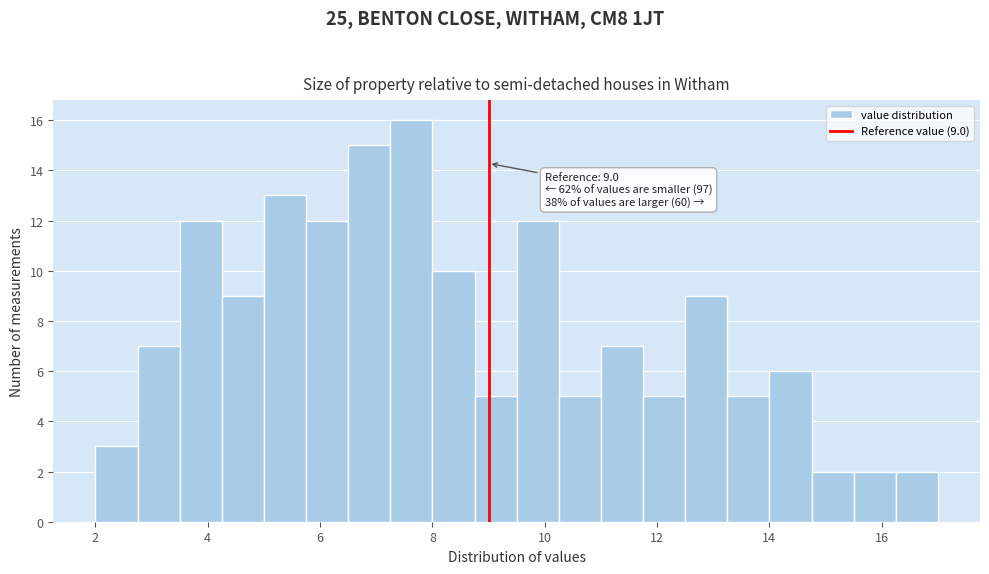

Around what value on the x-axis is the tallest bar? Give the approximate position of its centre, as read against the axis.

7.6